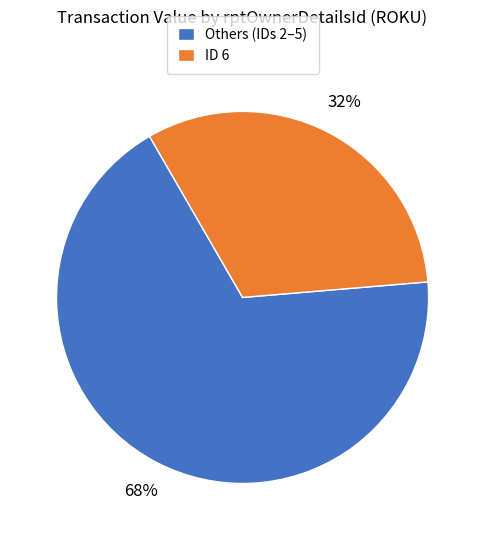

How many segments does this pie chart have?

2